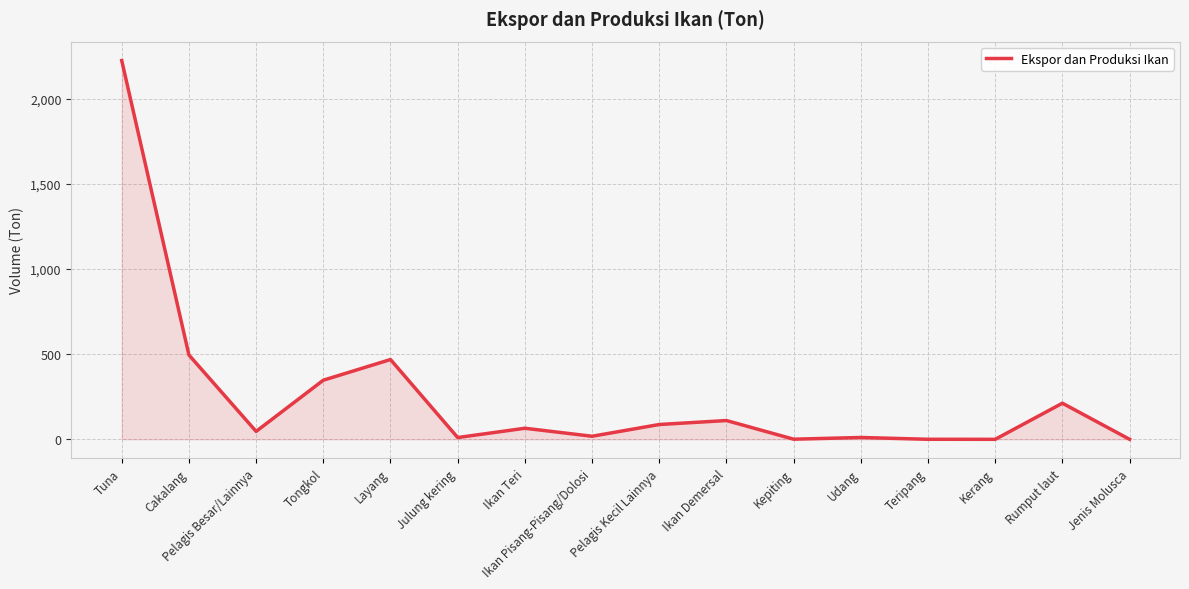

Where is the data nearest to the value 1111?

Cakalang